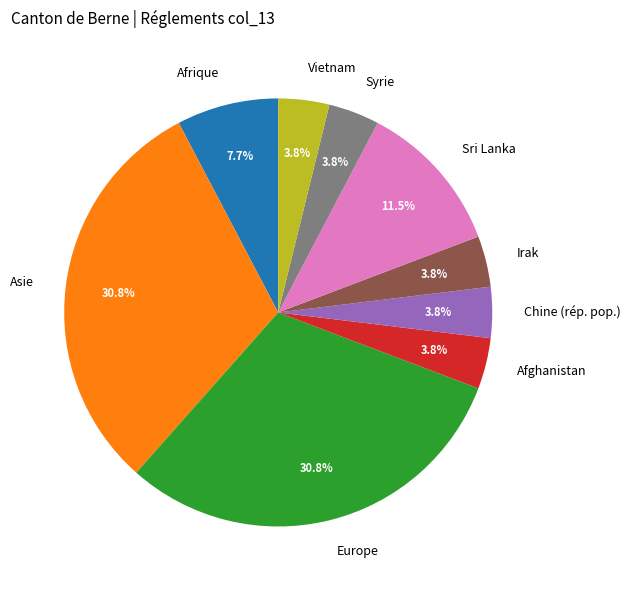

What portion of the pie excludes Afrique?

92.3%